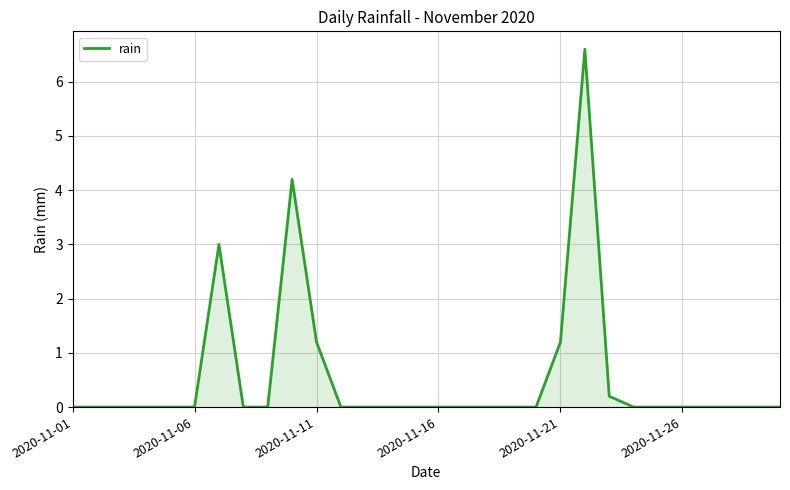

True or false: there are more than 0 points higher than both neighbors.

True